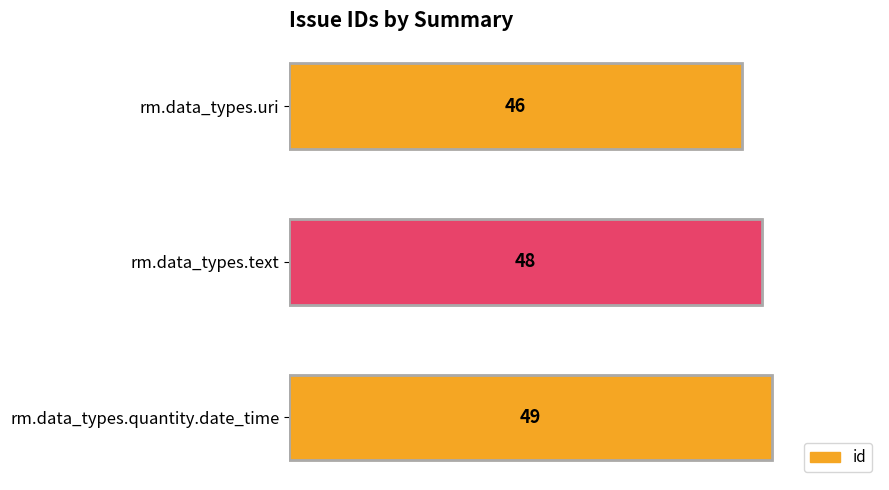

What is the difference between the second highest and minimum values?

2